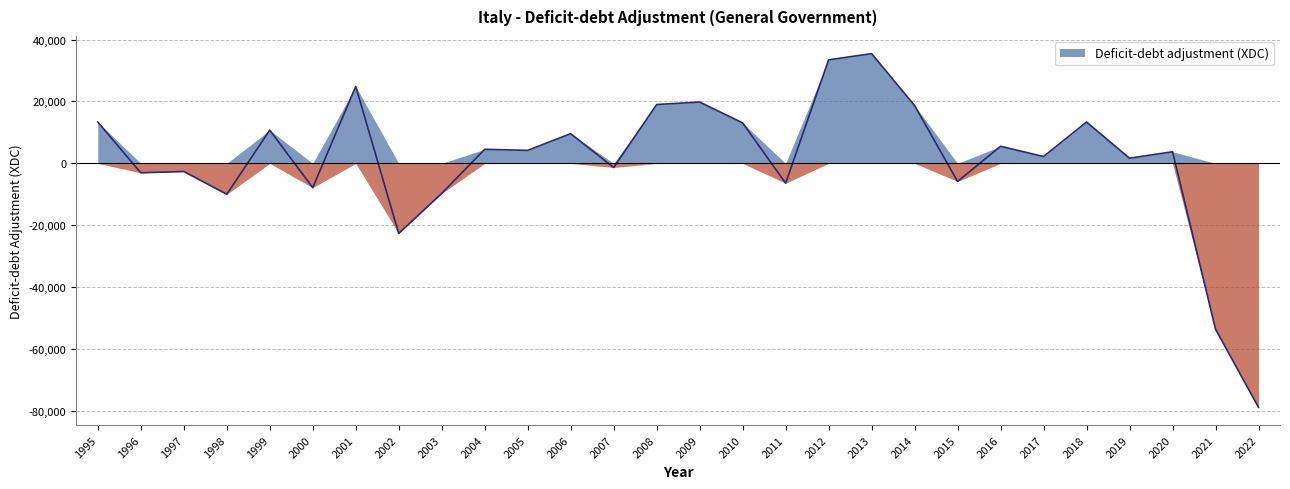

How many points are higher than both their immediate neighbors (excluding endpoints)?

10